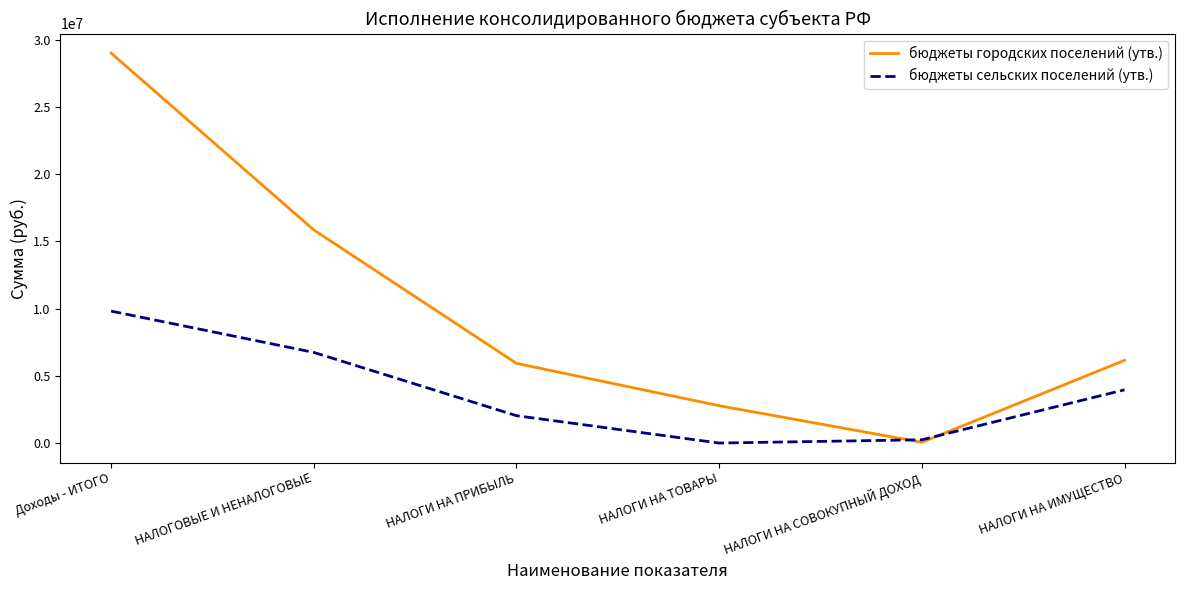

How many intersections are there between бюджеты сельских поселений (утв.) and бюджеты городских поселений (утв.)?

2